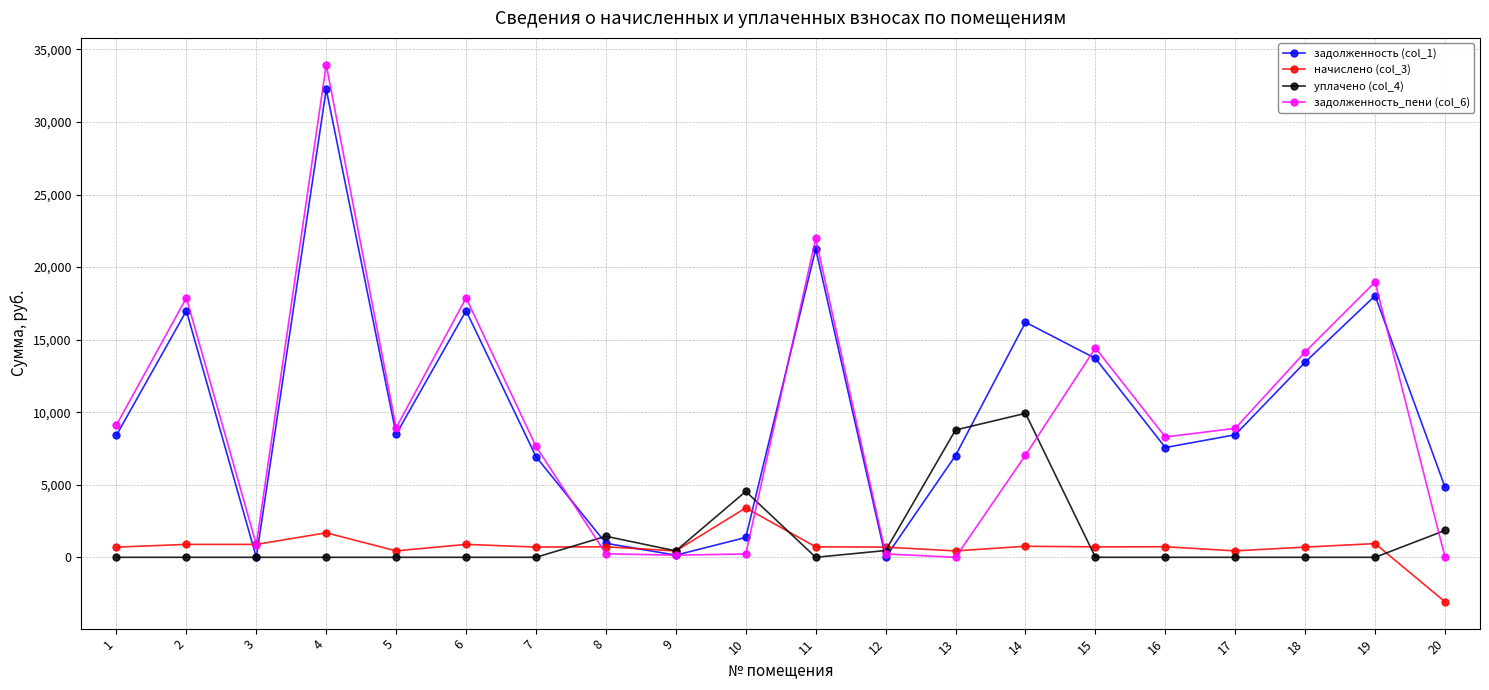

What is the value of the задолженность_пени (col_6) point at the 11th from the left?

21975.0